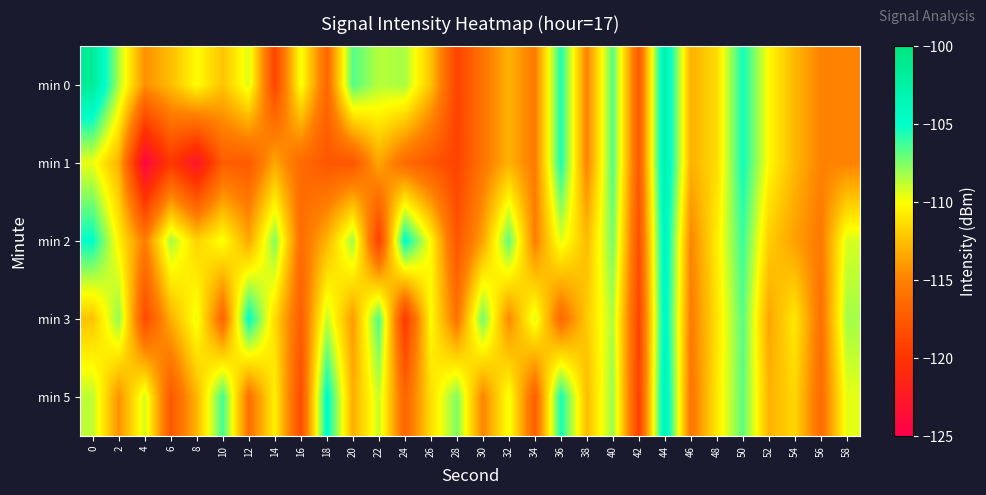

What is the greatest value displayed?

-101.7